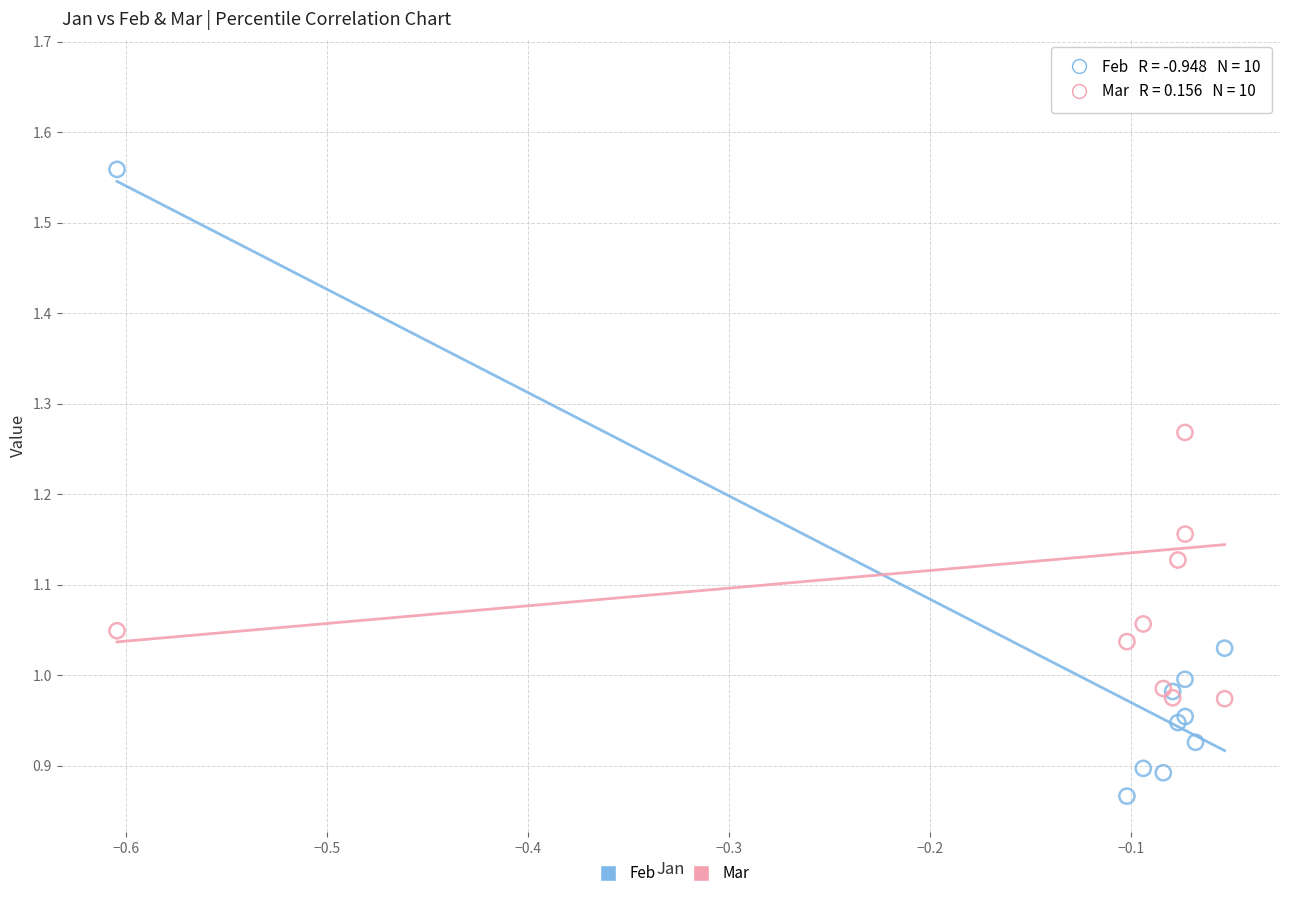

Which series reaches the minimum Y coordinate?

Feb